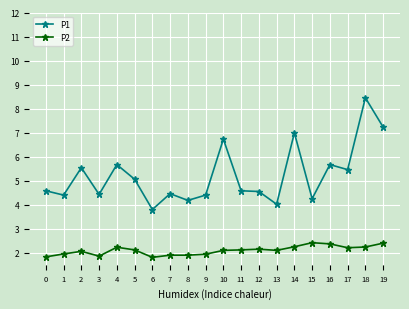

What is the difference between the maximum and minimum values in the P2 series?

0.6